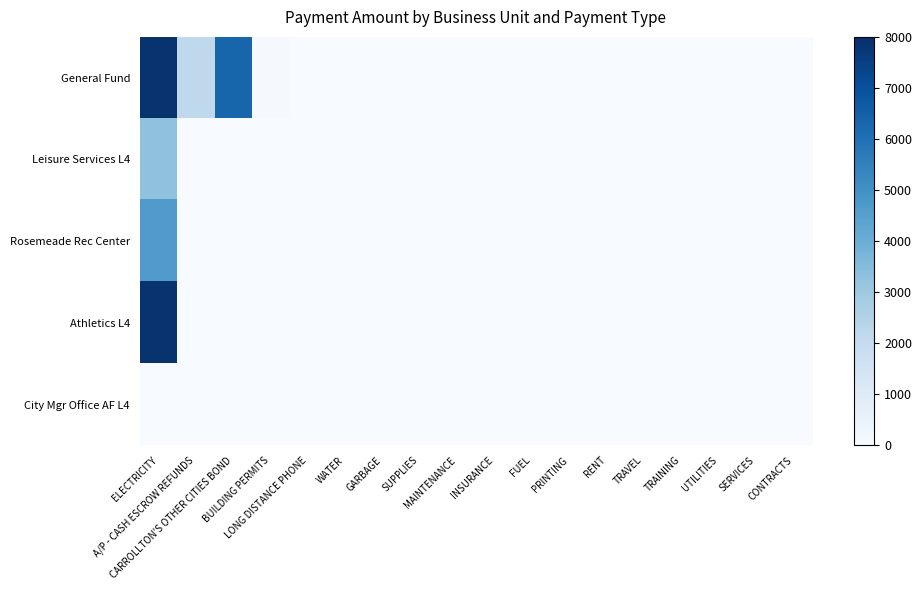

Reading left to right, what are all the values shown in this chart?

General Fund: ELECTRICITY=7901.6	A/P - CASH ESCROW REFUNDS=2184.1	CARROLLTON'S OTHER CITIES BOND=6344.1	BUILDING PERMITS=75.0	LONG DISTANCE PHONE=0.0	WATER=0.0	GARBAGE=0.0	SUPPLIES=0.0	MAINTENANCE=0.0	INSURANCE=0.0	FUEL=0.0	PRINTING=0.0	RENT=0.0	TRAVEL=0.0	TRAINING=0.0	UTILITIES=0.0	SERVICES=0.0	CONTRACTS=0.0
Leisure Services L4: ELECTRICITY=3255.3	A/P - CASH ESCROW REFUNDS=0.0	CARROLLTON'S OTHER CITIES BOND=0.0	BUILDING PERMITS=0.0	LONG DISTANCE PHONE=0.0	WATER=0.0	GARBAGE=0.0	SUPPLIES=0.0	MAINTENANCE=0.0	INSURANCE=0.0	FUEL=0.0	PRINTING=0.0	RENT=0.0	TRAVEL=0.0	TRAINING=0.0	UTILITIES=0.0	SERVICES=0.0	CONTRACTS=0.0
Rosemeade Rec Center: ELECTRICITY=4646.3	A/P - CASH ESCROW REFUNDS=0.0	CARROLLTON'S OTHER CITIES BOND=0.0	BUILDING PERMITS=0.0	LONG DISTANCE PHONE=0.0	WATER=0.0	GARBAGE=0.0	SUPPLIES=0.0	MAINTENANCE=0.0	INSURANCE=0.0	FUEL=0.0	PRINTING=0.0	RENT=0.0	TRAVEL=0.0	TRAINING=0.0	UTILITIES=0.0	SERVICES=0.0	CONTRACTS=0.0
Athletics L4: ELECTRICITY=7901.6	A/P - CASH ESCROW REFUNDS=0.0	CARROLLTON'S OTHER CITIES BOND=0.0	BUILDING PERMITS=0.0	LONG DISTANCE PHONE=0.0	WATER=0.0	GARBAGE=0.0	SUPPLIES=0.0	MAINTENANCE=0.0	INSURANCE=0.0	FUEL=0.0	PRINTING=0.0	RENT=0.0	TRAVEL=0.0	TRAINING=0.0	UTILITIES=0.0	SERVICES=0.0	CONTRACTS=0.0
City Mgr Office AF L4: ELECTRICITY=0.0	A/P - CASH ESCROW REFUNDS=0.0	CARROLLTON'S OTHER CITIES BOND=0.0	BUILDING PERMITS=0.0	LONG DISTANCE PHONE=0.1	WATER=0.0	GARBAGE=0.0	SUPPLIES=0.0	MAINTENANCE=0.0	INSURANCE=0.0	FUEL=0.0	PRINTING=0.0	RENT=0.0	TRAVEL=0.0	TRAINING=0.0	UTILITIES=0.0	SERVICES=0.0	CONTRACTS=0.0